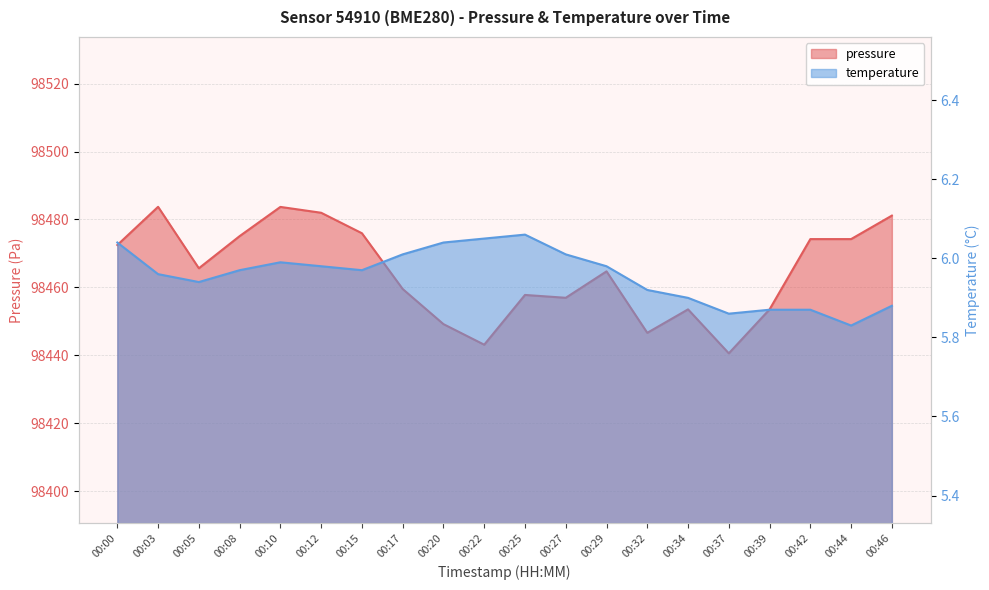

True or false: temperature has more than 0 points higher than both neighbors.

True